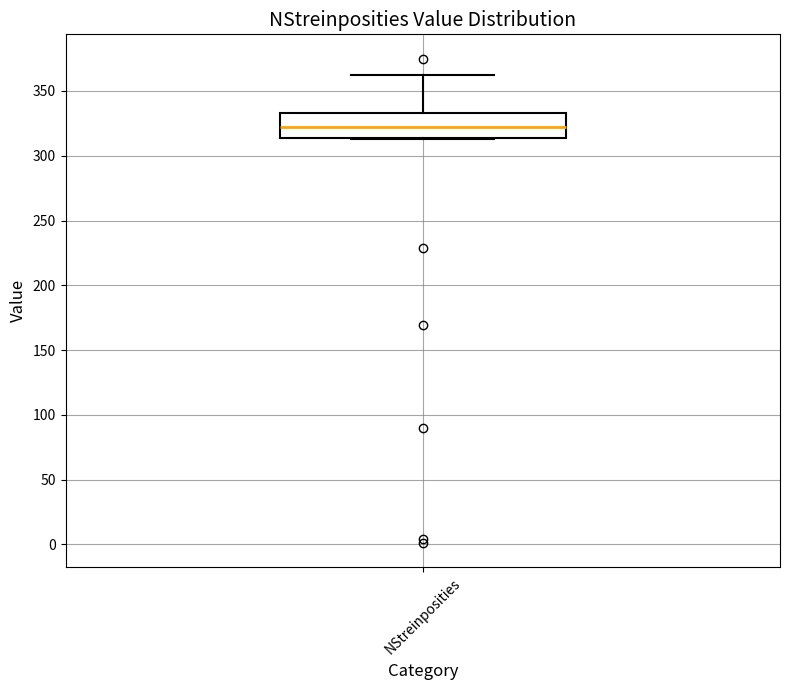

Transcribe this box plot: give where the median line is, the range the box spans, and where the two whiskers end, as read against the y-axis. The values are not printed on the chart, so give them approximately, as read against the axis.

median 320, box 315 to 335, whiskers 315 to 360